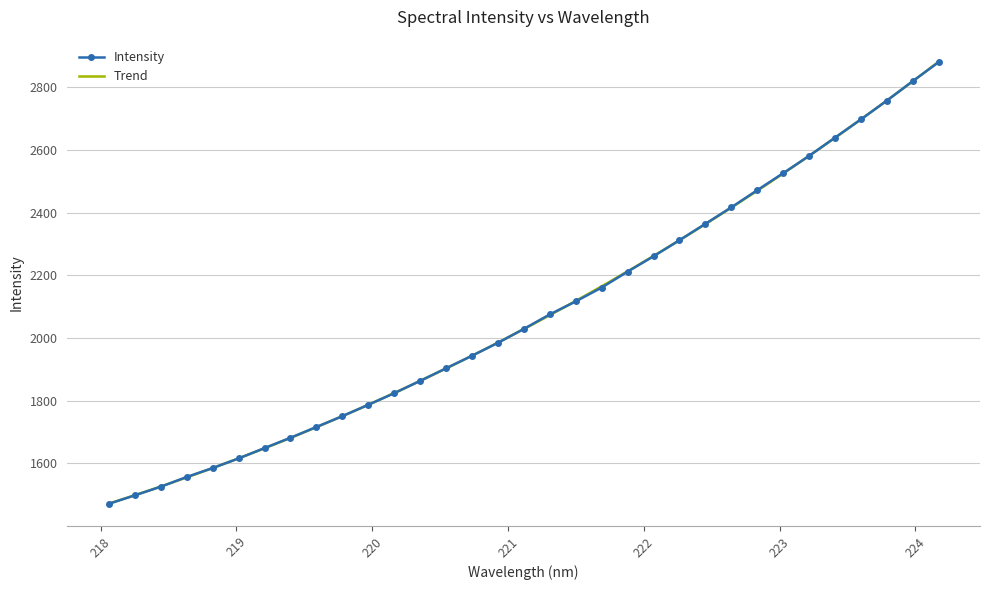

Count the number of categories in the chart.

33